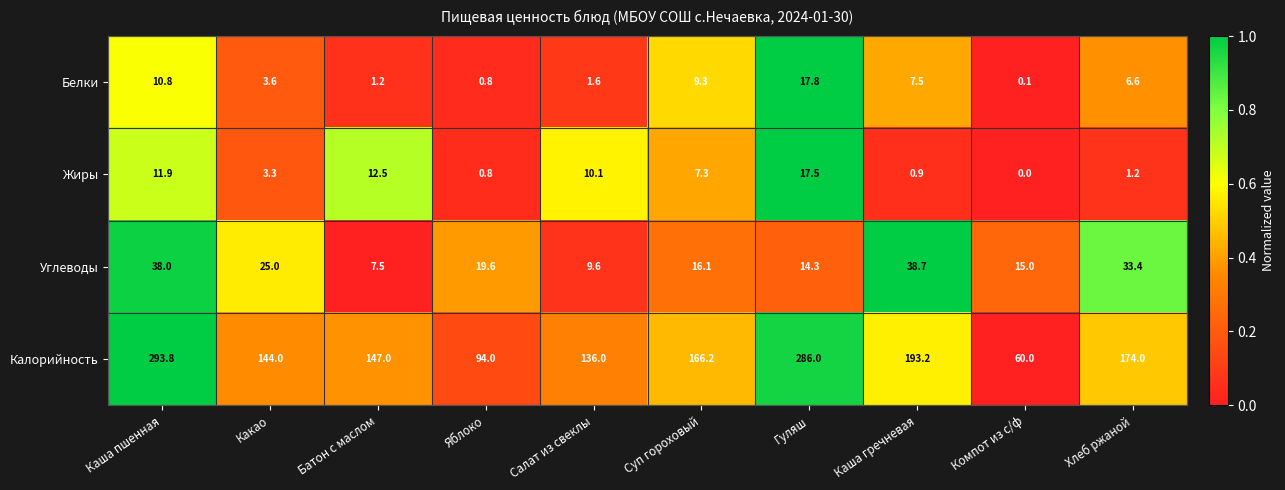

What is the maximum value shown in the chart?

293.8